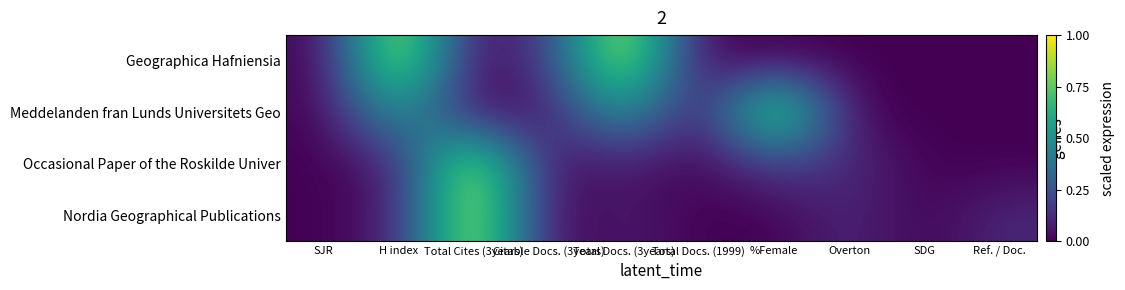

At which category is the sum across all series the highest?

Total Cites (3years)